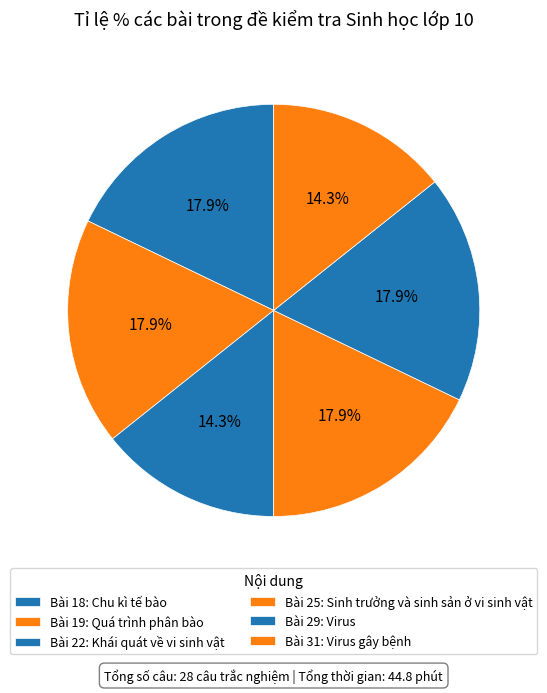

How much of the chart is everything except Bài 31: Virus gây bệnh?

85.7%